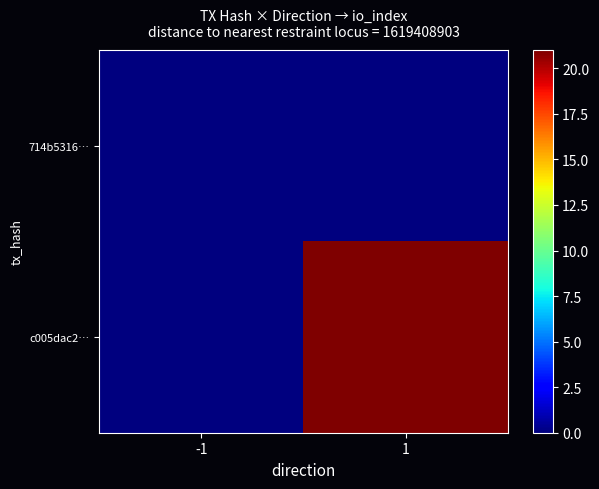

Rank the series by their maximum value, from lowest to highest.

714b5316…, c005dac2…